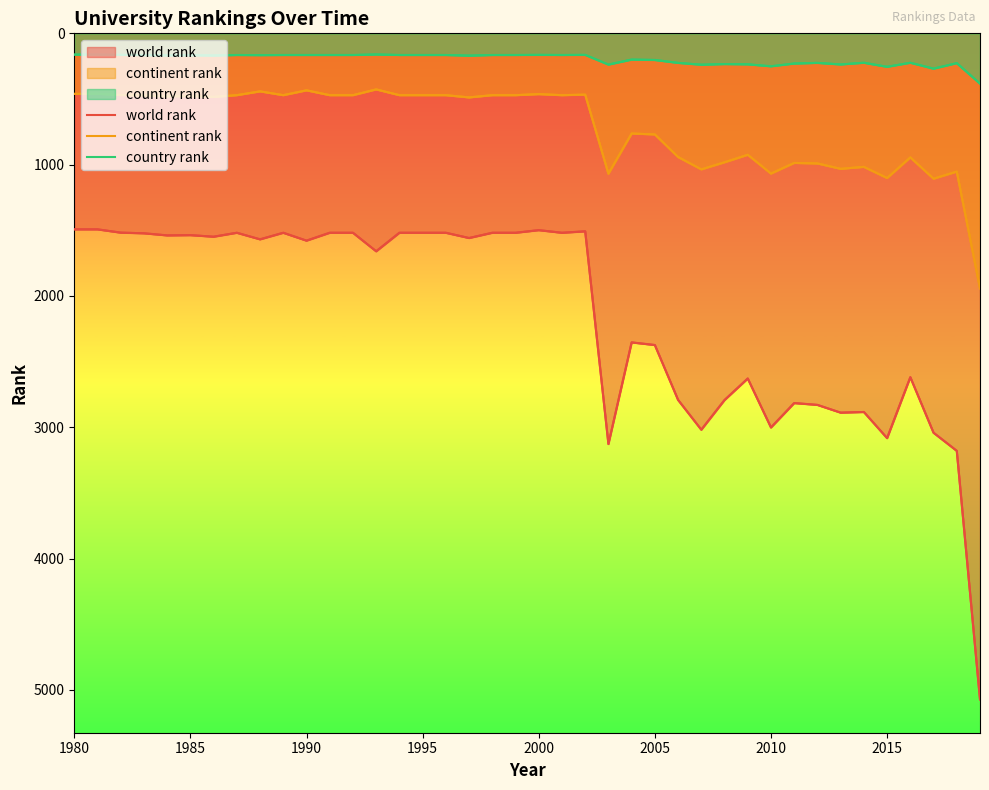

How many interior local valleys does the world rank series have?

10